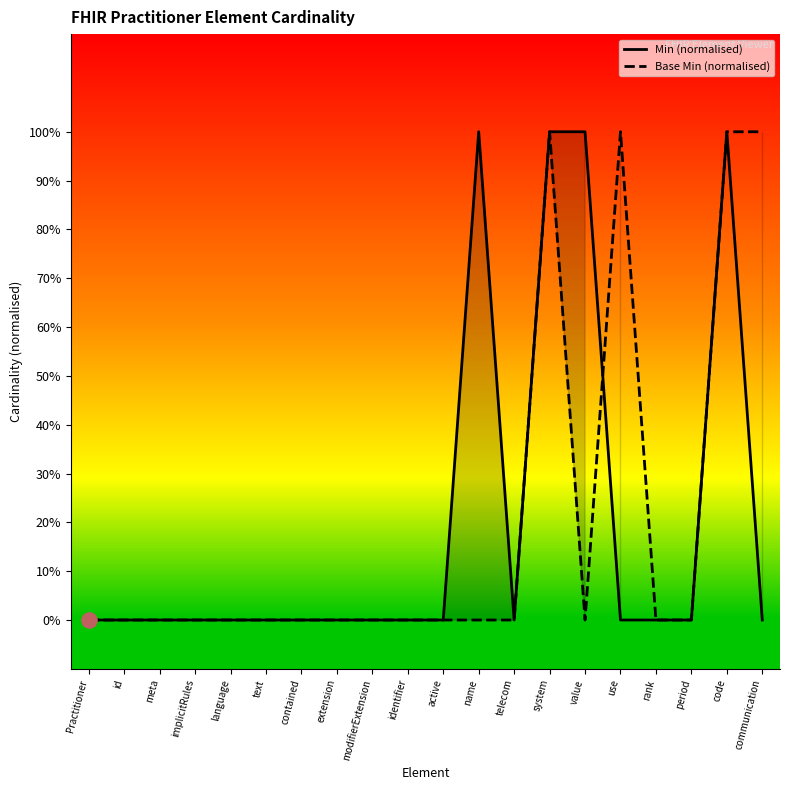

Which series has the widest spread of Y values?

Min (normalised)